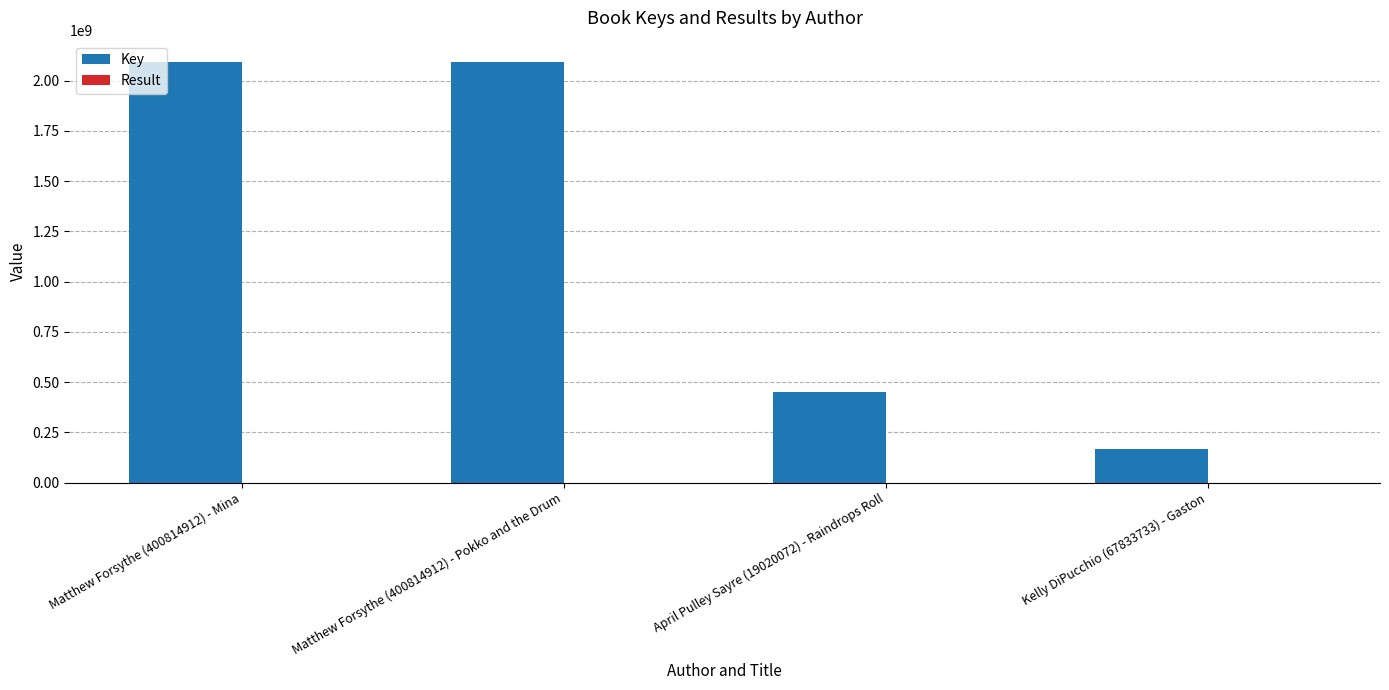

Which series changed the most between April Pulley Sayre (19020072) - Raindrops Roll and Kelly DiPucchio (67833733) - Gaston?

Key